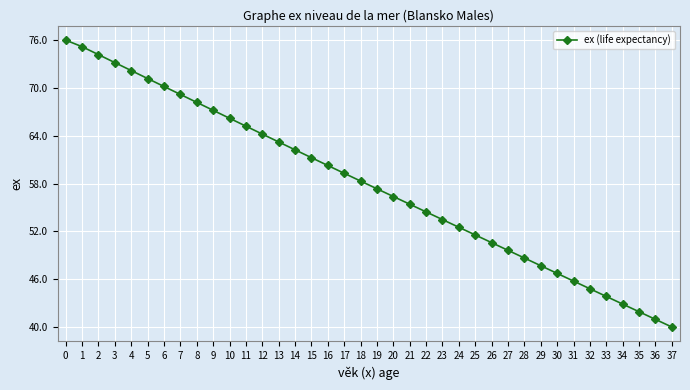

The value at 1 is 75.2. True or false?

True